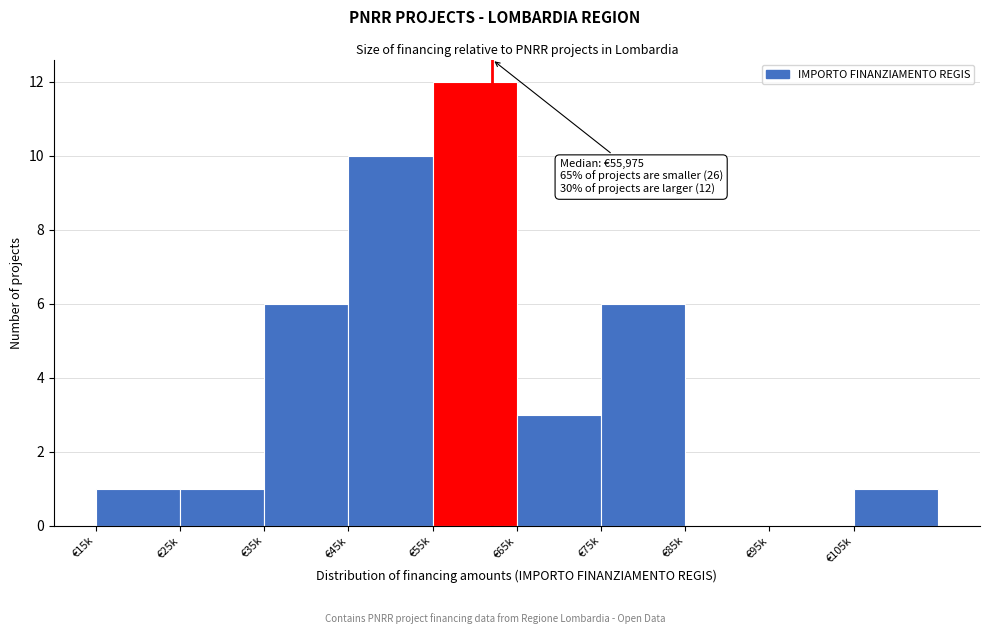

Reading left to right, extract all data points from this chart.

€15k=1	€25k=1	€35k=6	€45k=10	€55k=12	€65k=3	€75k=6	€85k=0	€95k=0	€105k=1